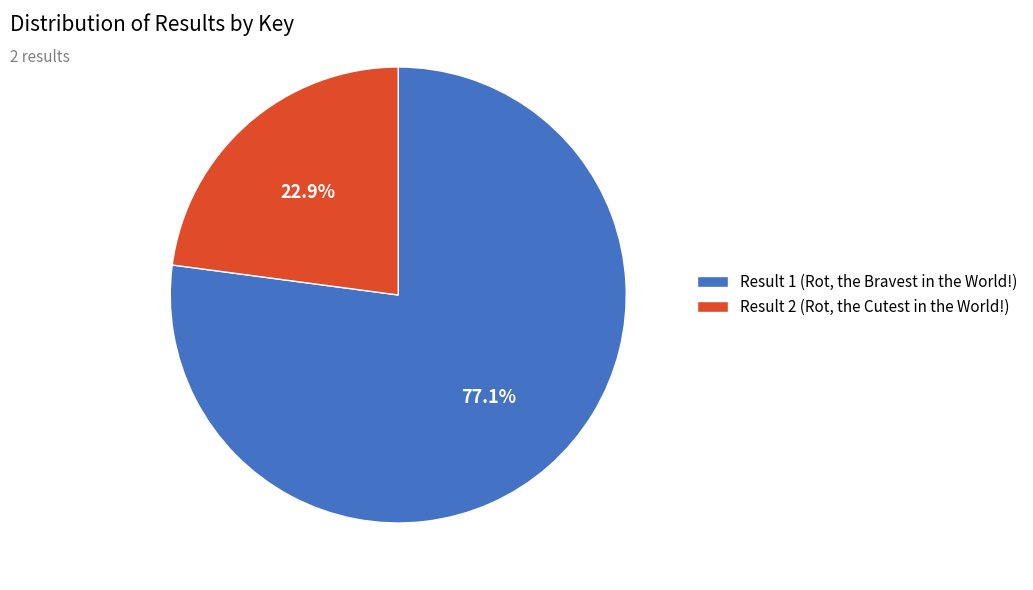

Is there any slice that represents more than half of the pie?

Yes